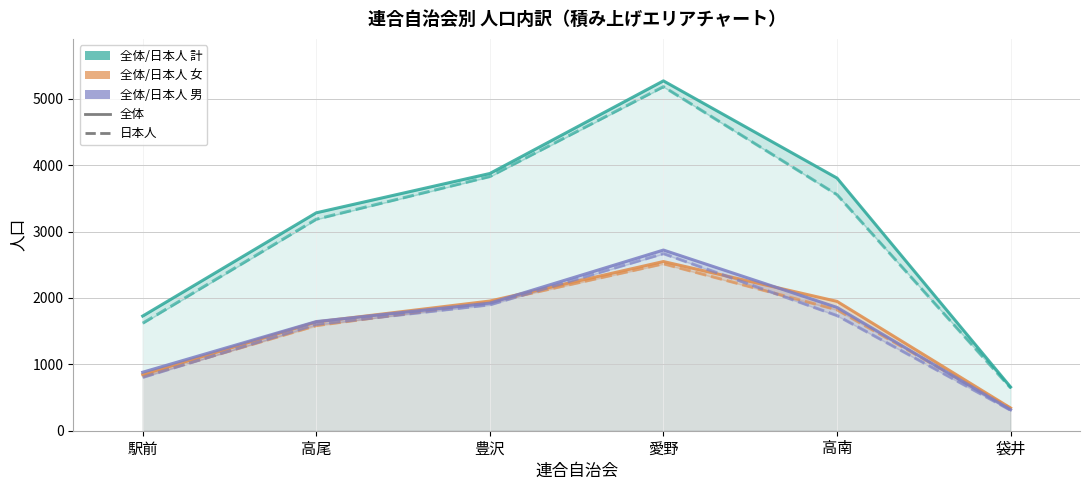

What is the maximum value for 全体男?

2721